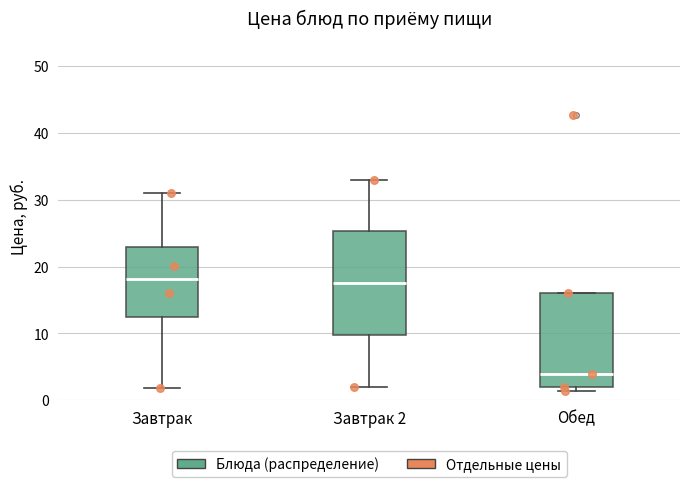

Where does the median line of the box for Завтрак sit on the y-axis? The values are not printed on the chart, so give them approximately, as read against the axis.

18